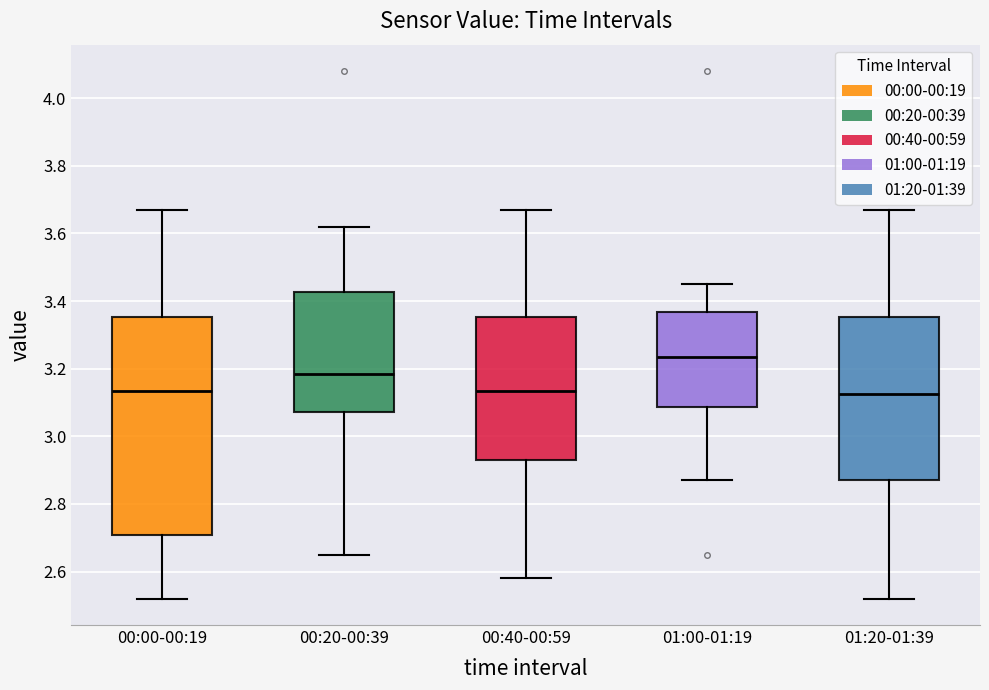

Reading left to right, transcribe this box plot: for each box, give where its median line is, the range the box spans, and where its two whiskers end, as read against the y-axis. The values are not printed on the chart, so give them approximately, as read against the axis.

00:00-00:19: median 3.14, box 2.70 to 3.36, whiskers 2.52 to 3.68
00:20-00:39: median 3.18, box 3.08 to 3.42, whiskers 2.66 to 3.62
00:40-00:59: median 3.14, box 2.94 to 3.36, whiskers 2.58 to 3.68
01:00-01:19: median 3.24, box 3.08 to 3.36, whiskers 2.88 to 3.46
01:20-01:39: median 3.12, box 2.88 to 3.36, whiskers 2.52 to 3.68